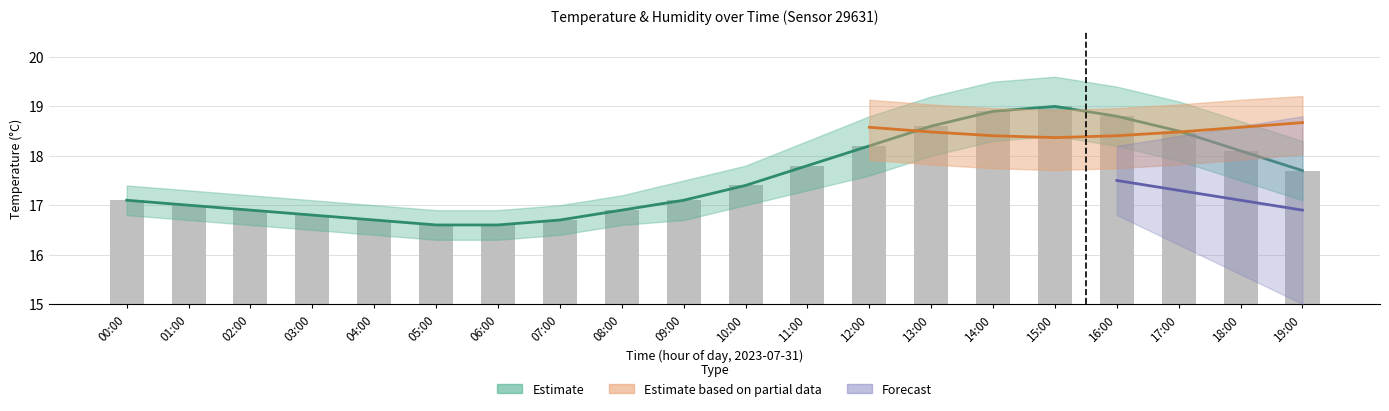

Reading left to right, what are all the values shown in this chart?

17.1	17.0	16.9	16.8	16.7	16.6	16.6	16.7	16.9	17.1	17.4	17.8	18.2	18.6	18.9	19.0	18.8	18.5	18.1	17.7